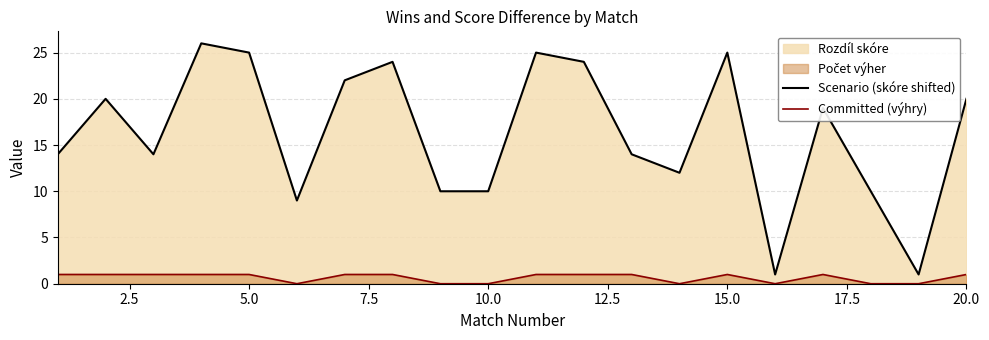

What is the value of the Scenario (skóre shifted) point at the 10th from the left?

10